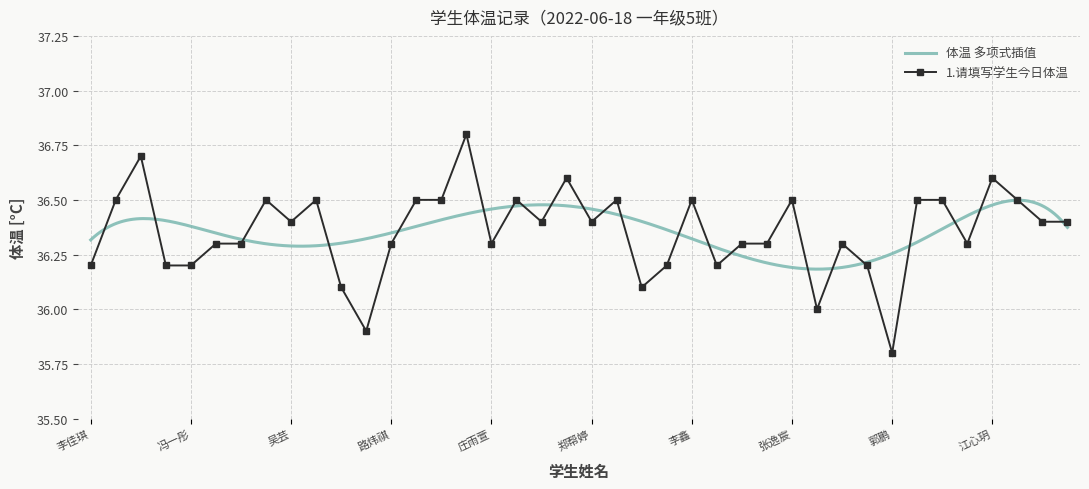

What is the difference between the values at 沈雨娜 and 王铭浩?

0.2